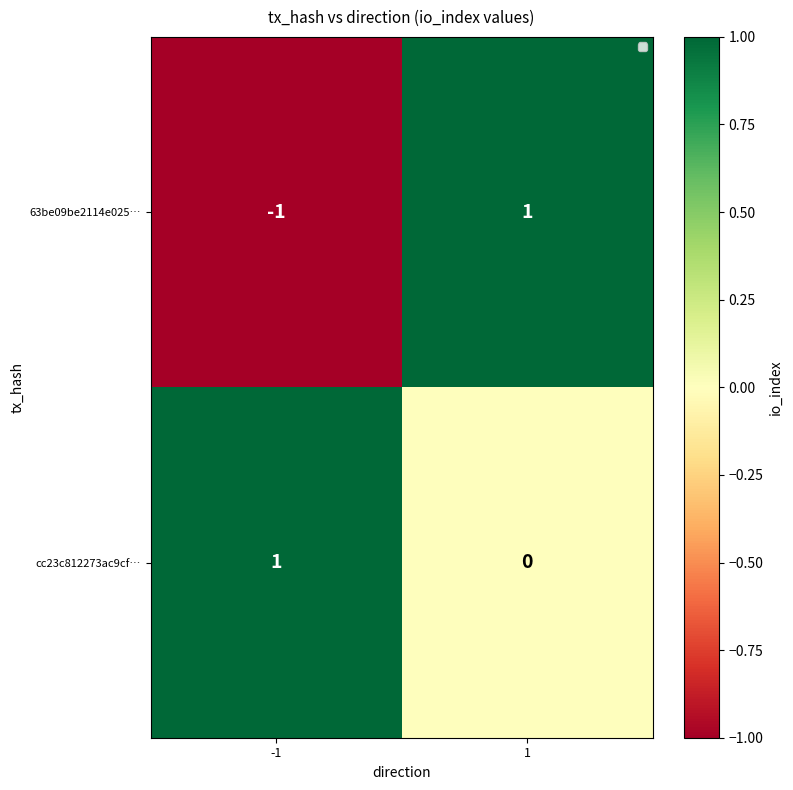

List the series in order of their overall mean, highest first.

cc23c812273ac9cf…, 63be09be2114e025…